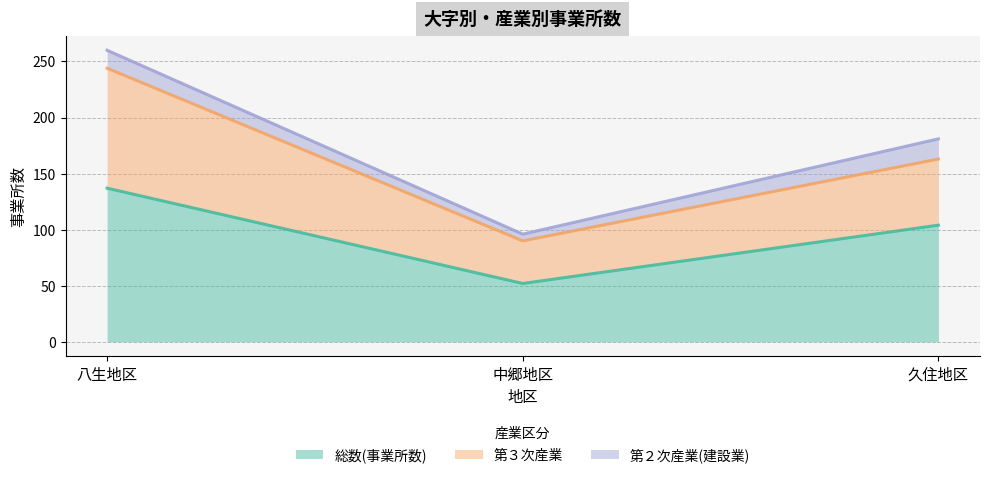

What is the label of the 3rd point from the left?

久住地区